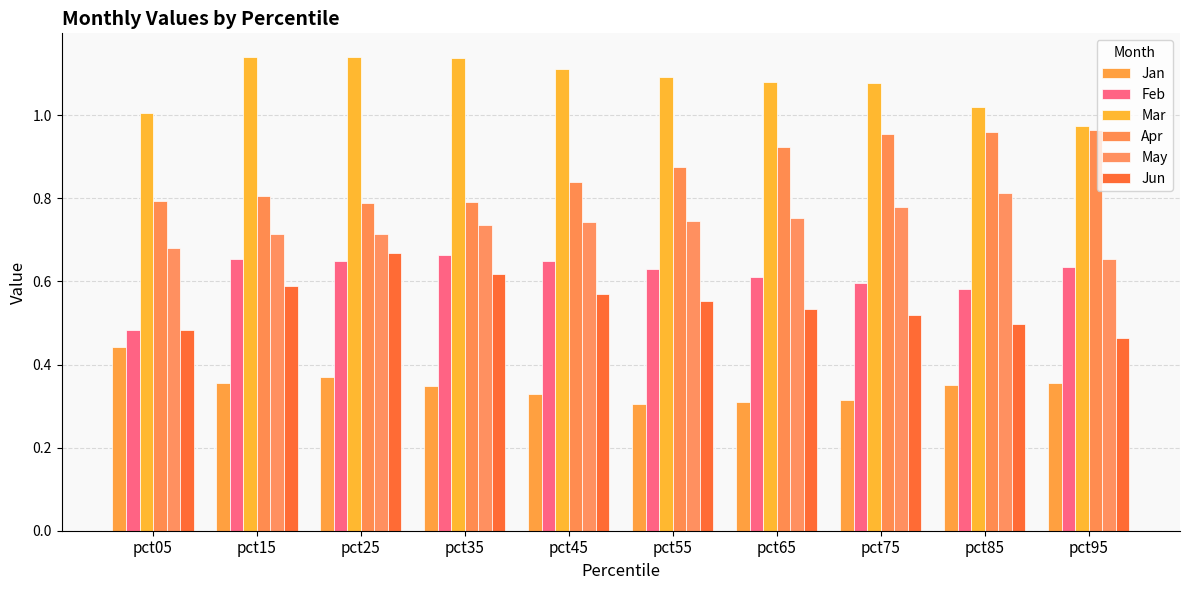

What is the sum of all Feb values?

6.2